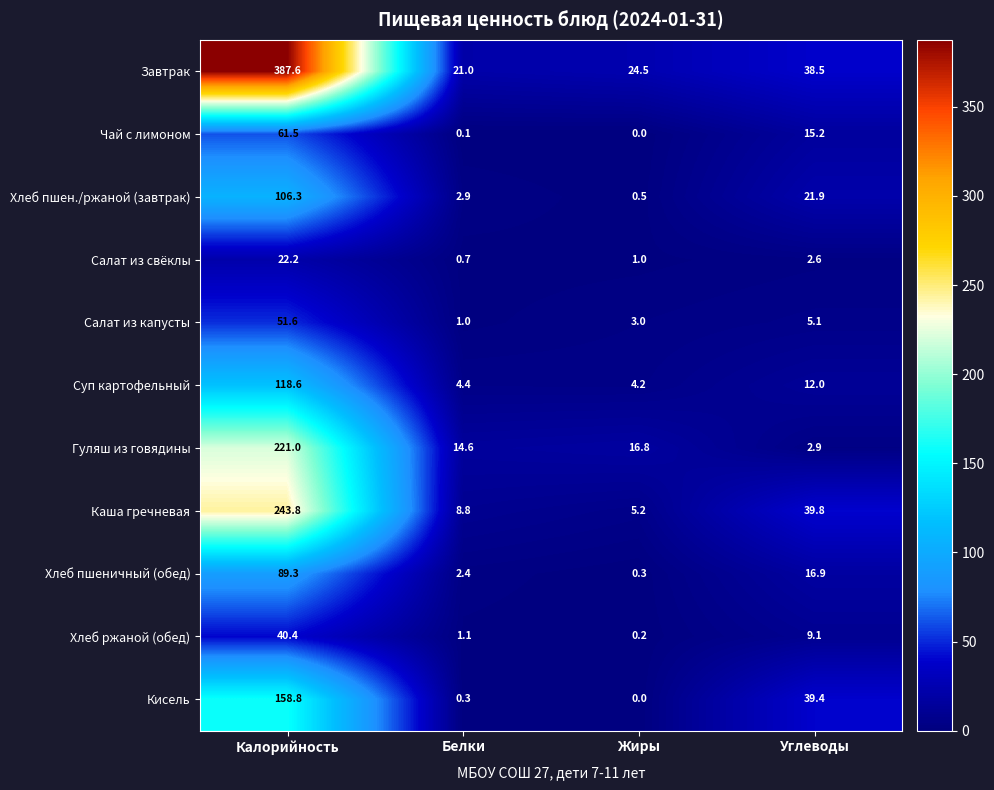

Which category has the highest value across all series?

Калорийность